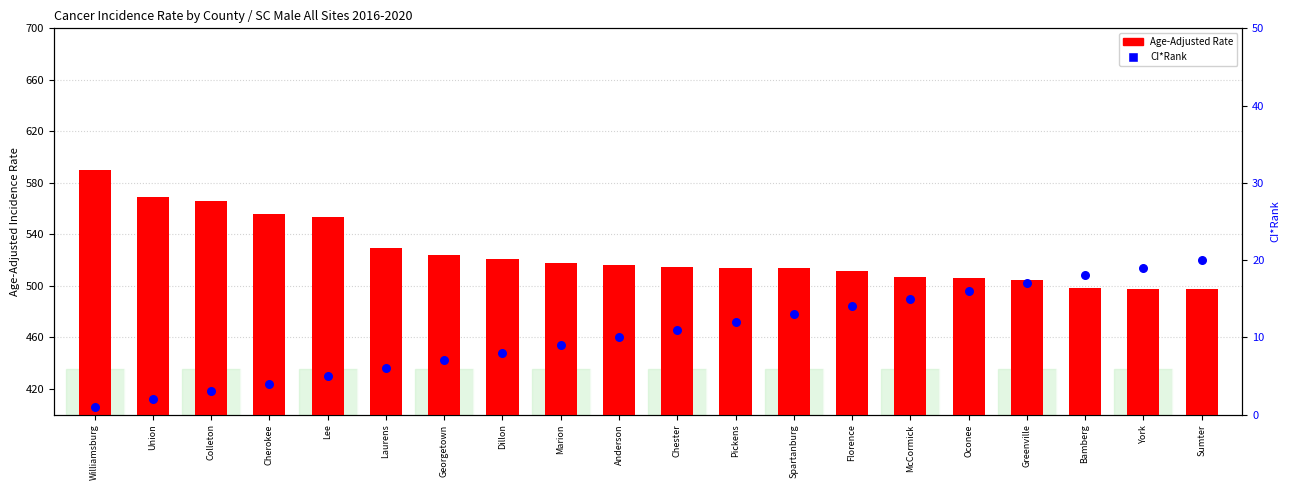

Which series contains the lowest Y value?

CI*Rank